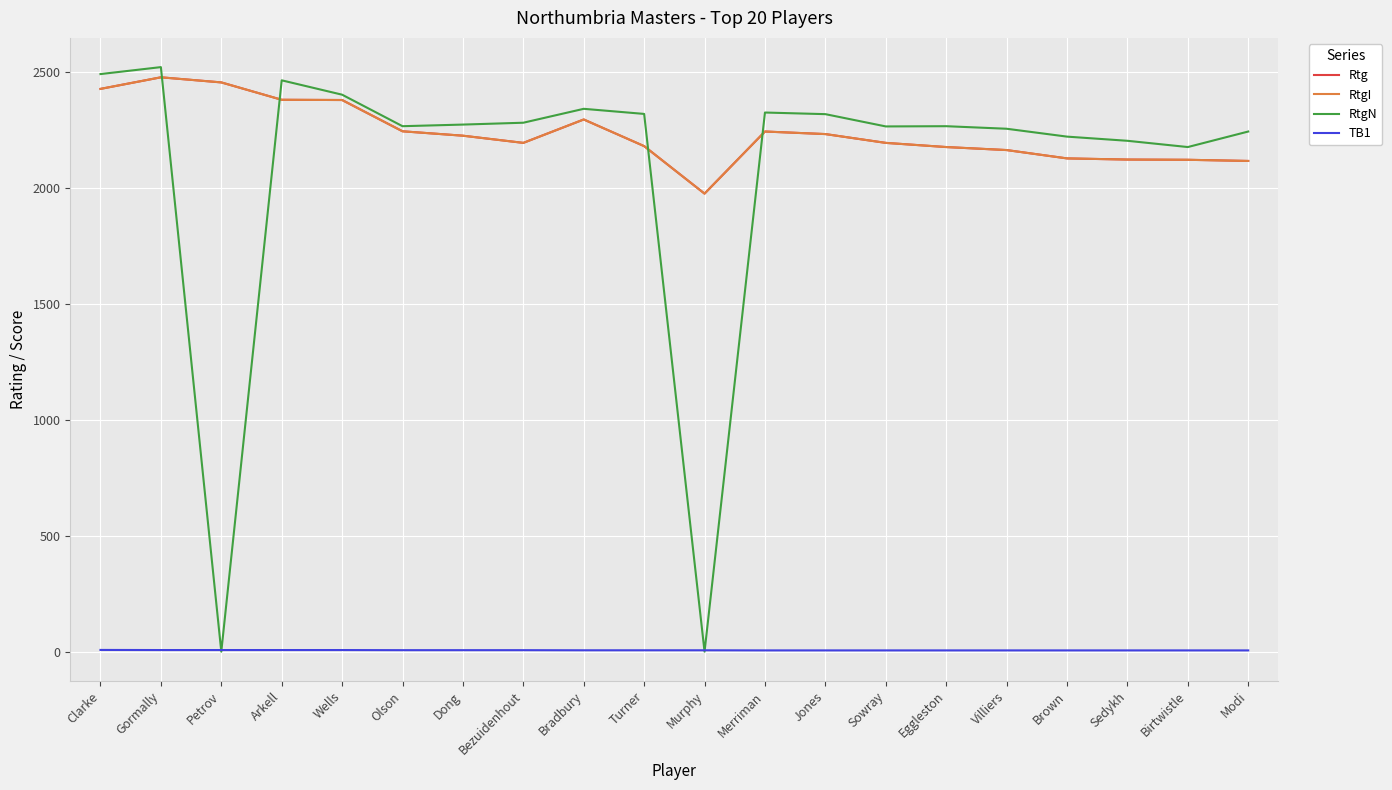

Does the chart have visible grid lines?

Yes